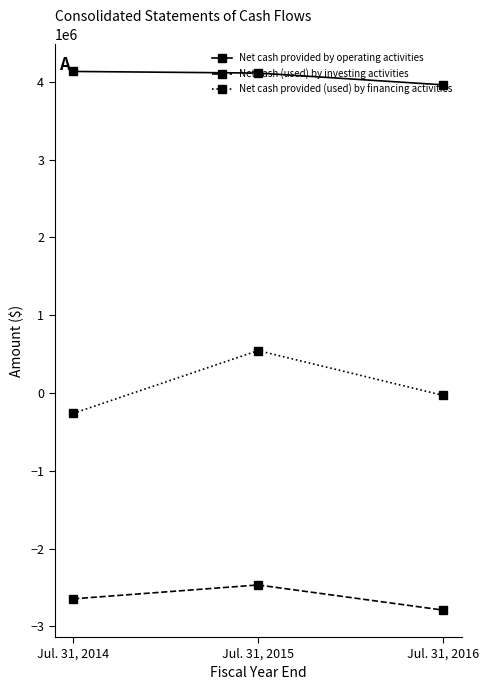

What are all the series names shown in the legend?

Net cash provided by operating activities, Net cash (used) by investing activities, Net cash provided (used) by financing activities